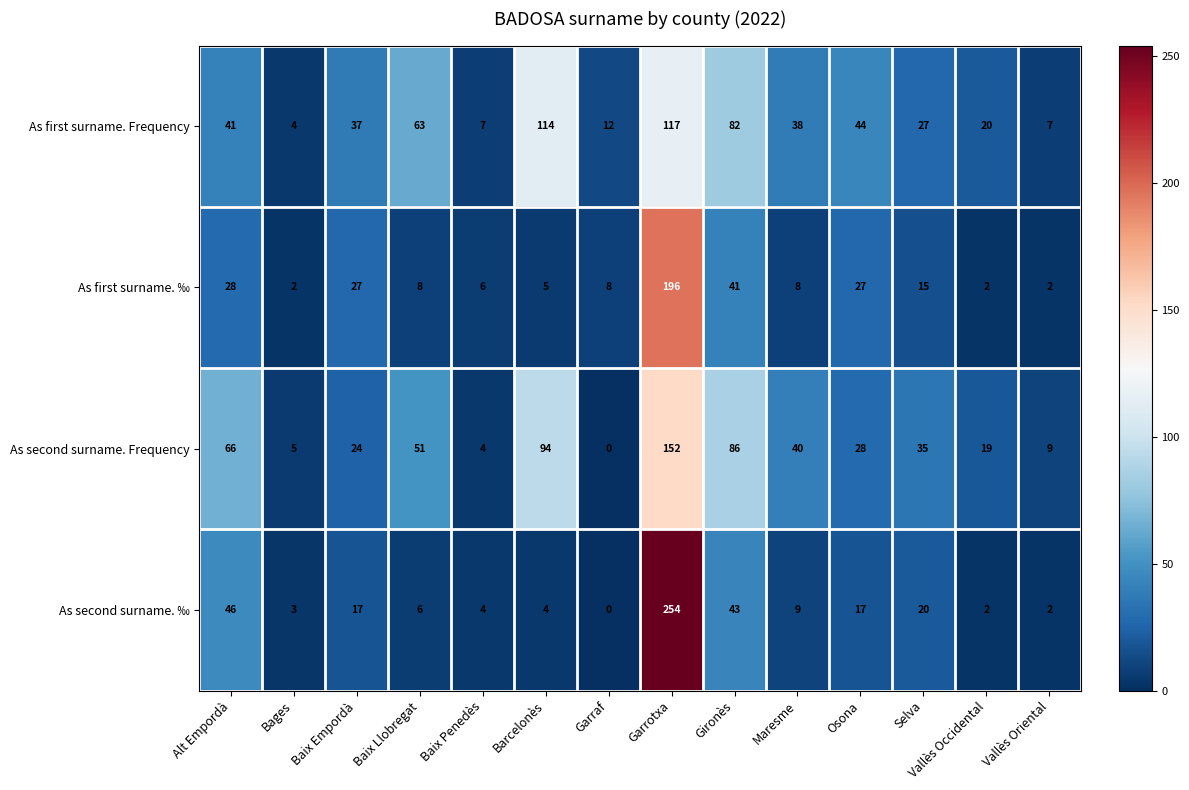

What is the sum of all As first surname. Frequency values?

613